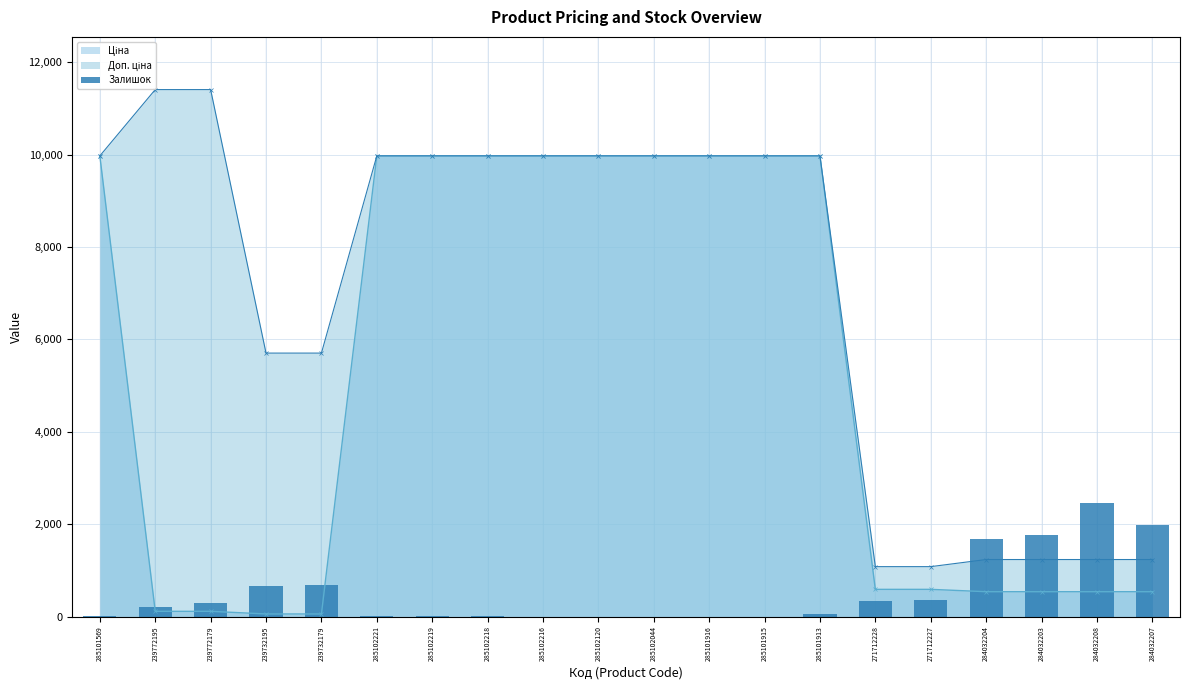

What is the value of the 1st bar from the left?

7